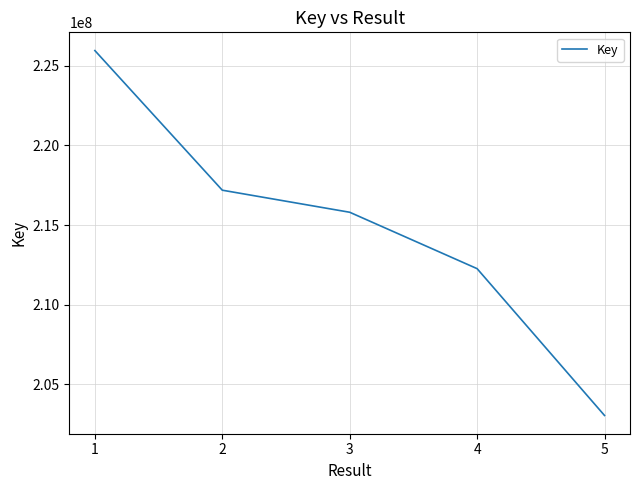

How many series are shown in this chart?

1